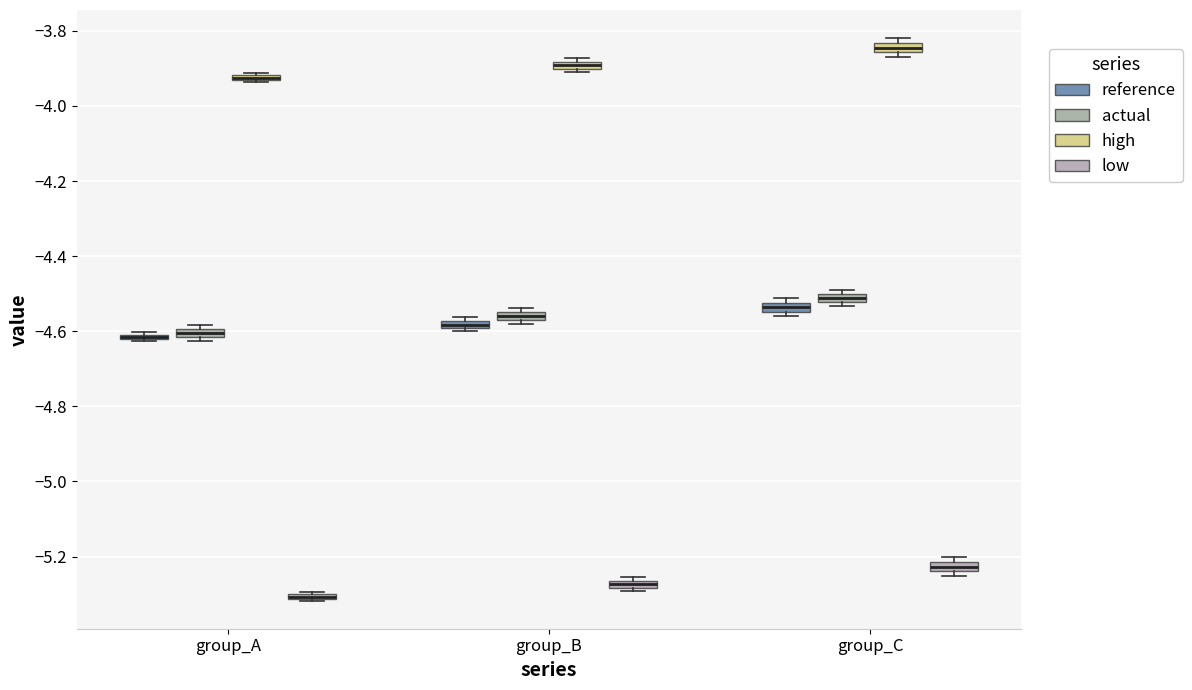

Where is the lower edge of the box for group_C (actual) on the y-axis? The values are not printed on the chart, so give them approximately, as read against the axis.

-4.52